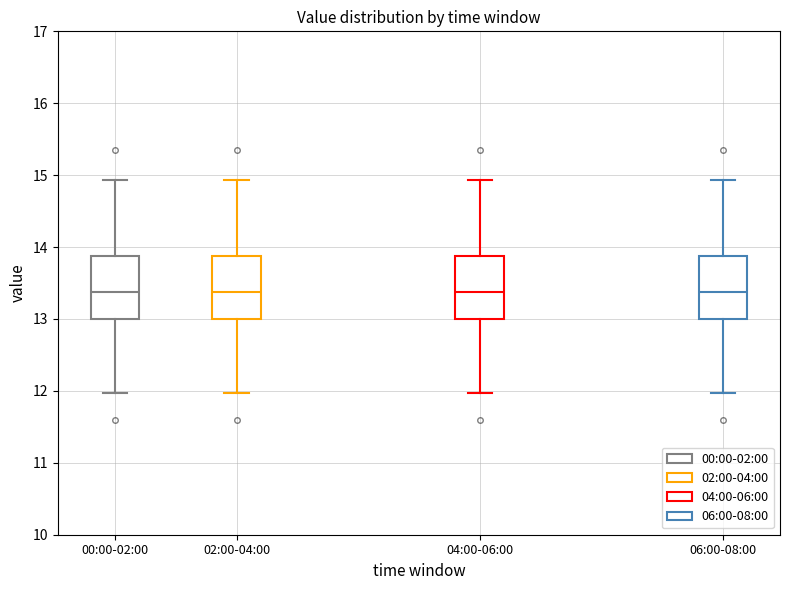

Reading left to right, read every box against the y-axis: the position of its median line, the range the box covers, and the ends of its whiskers. The values are not printed on the chart, so give them approximately, as read against the axis.

00:00-02:00: median 13.4, box 13.0 to 13.9, whiskers 12.0 to 14.9
02:00-04:00: median 13.4, box 13.0 to 13.9, whiskers 12.0 to 14.9
04:00-06:00: median 13.4, box 13.0 to 13.9, whiskers 12.0 to 14.9
06:00-08:00: median 13.4, box 13.0 to 13.9, whiskers 12.0 to 14.9